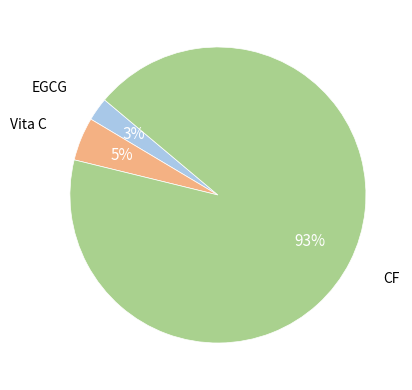

To the nearest percent, what is the average slice percentage?

33%